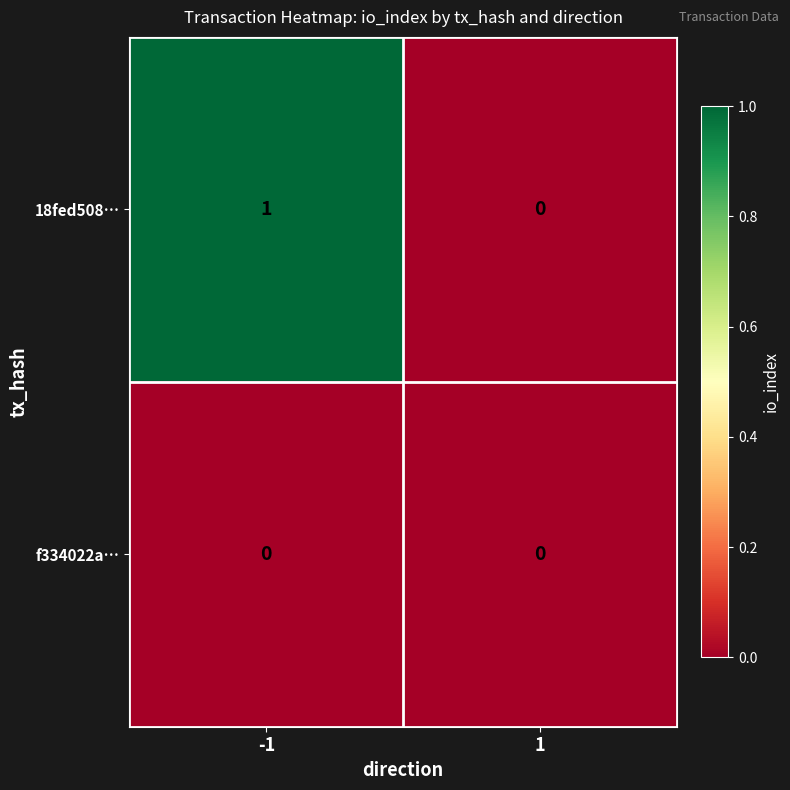

Rank the series at -1 from lowest to highest value.

f334022a…, 18fed508…